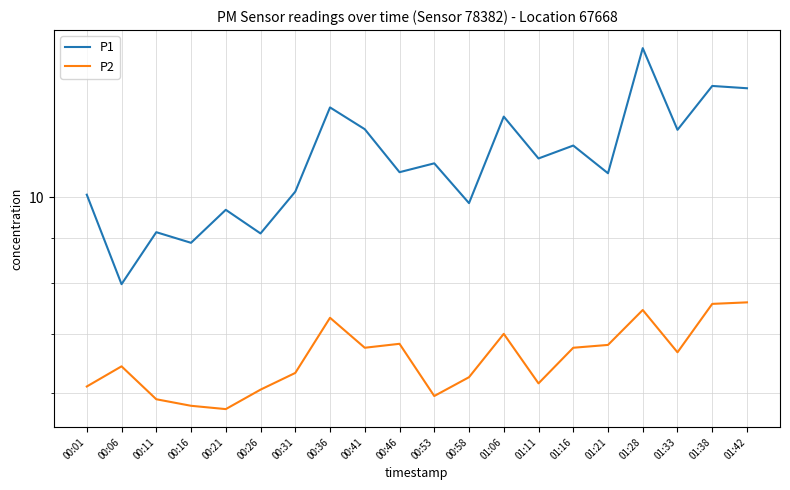

The value of P1 at 01:38 is 19.7. True or false?

False